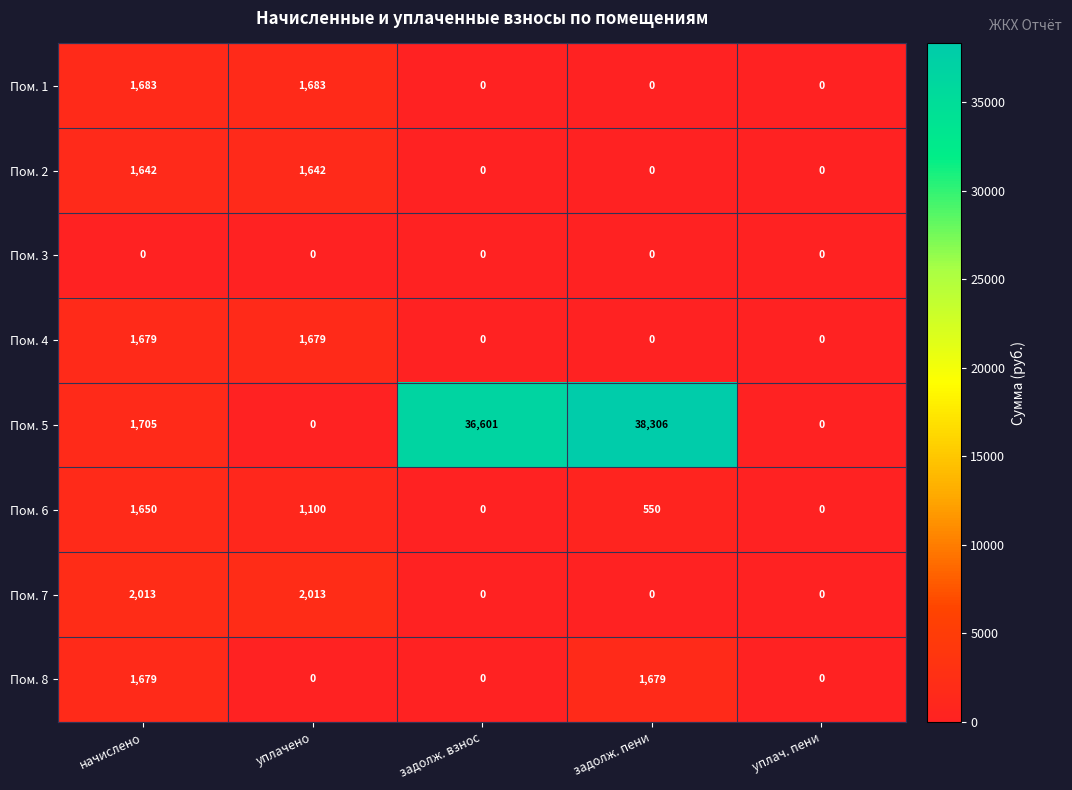

What is the difference between the second highest and minimum values in the Пом. 8 series?

1679